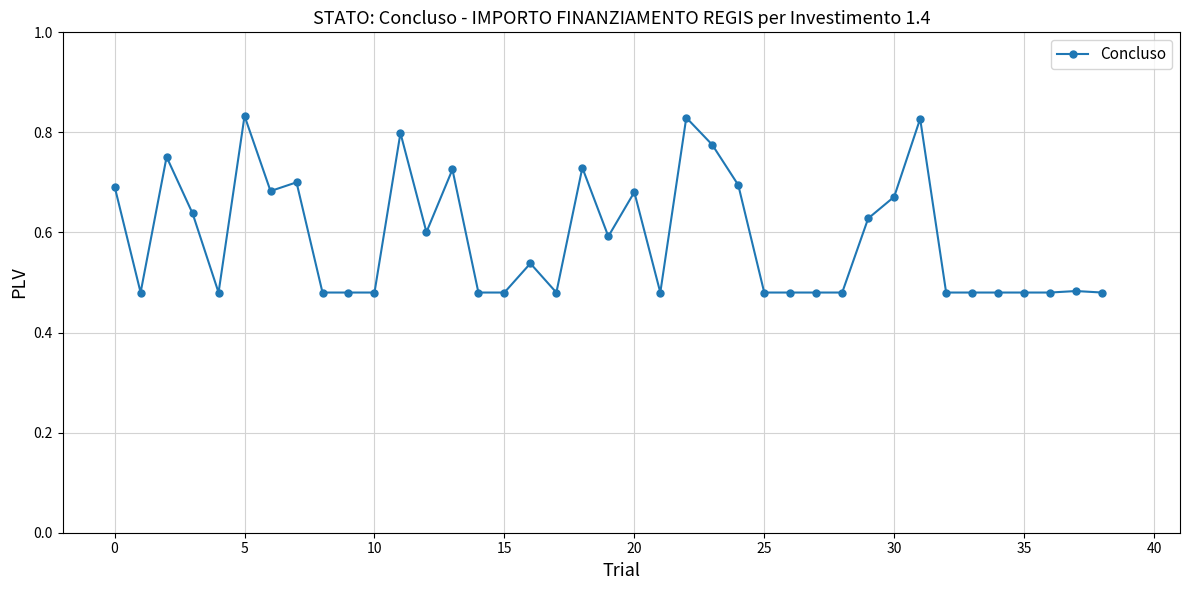

How many values are between 0 and 1?

39